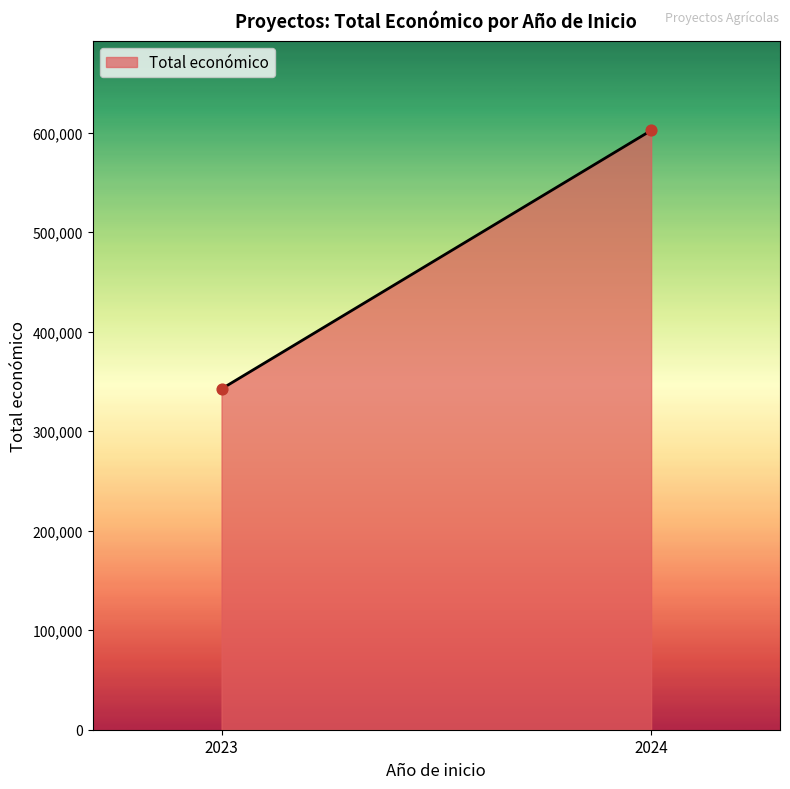

What is the average X value?

2023.5